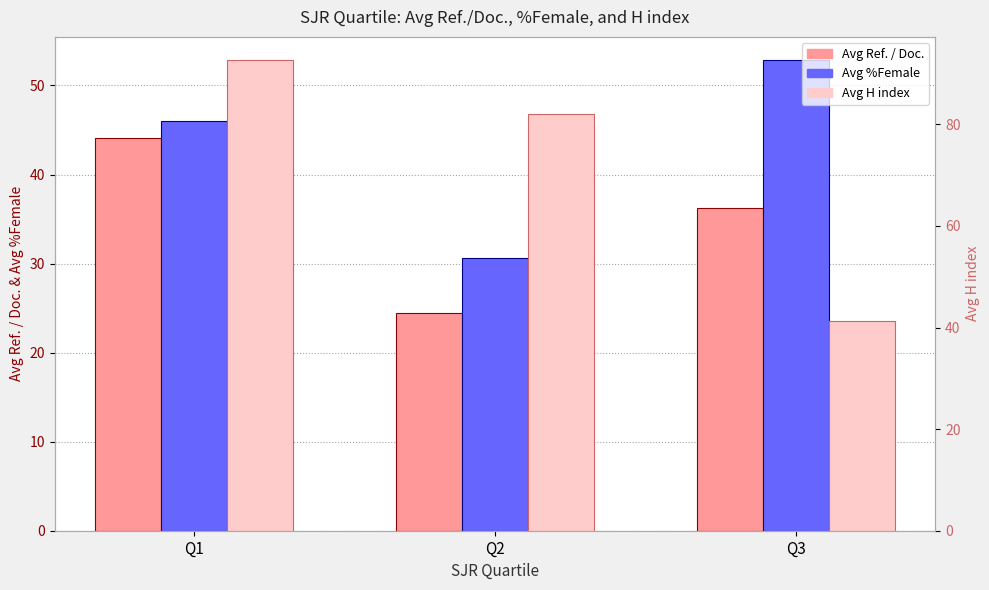

What is the average value of the Avg H index series?

72.0